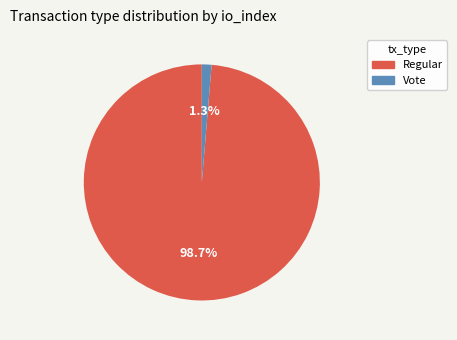

The Vote slice represents 1% of the pie. True or false?

True